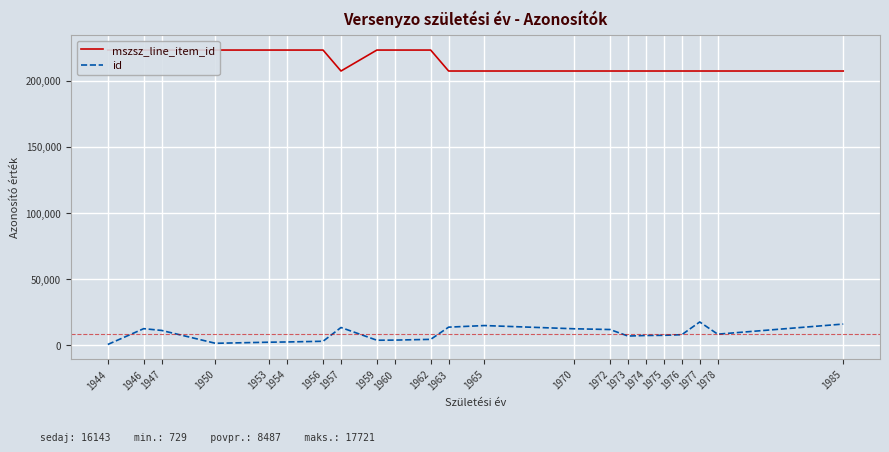

Reading left to right, extract all data points from this chart.

mszsz_line_item_id: 1944=223155	1946=223155	1947=223155	1950=223155	1953=223154	1954=223154	1956=223154	1957=207317	1959=223154	1960=223154	1962=223154	1963=207317	1965=207317	1970=207317	1972=207317	1973=207317	1974=207317	1975=207317	1976=207317	1977=207317	1978=207317	1985=207317
id: 1944=729	1946=12664	1947=11324	1950=1611	1953=2435	1954=2617	1956=3141	1957=13542	1959=3925	1960=4022	1962=4584	1963=13804	1965=15014	1970=12580	1972=12015	1973=7084	1974=7512	1975=7634	1976=8106	1977=17721	1978=8510	1985=16143